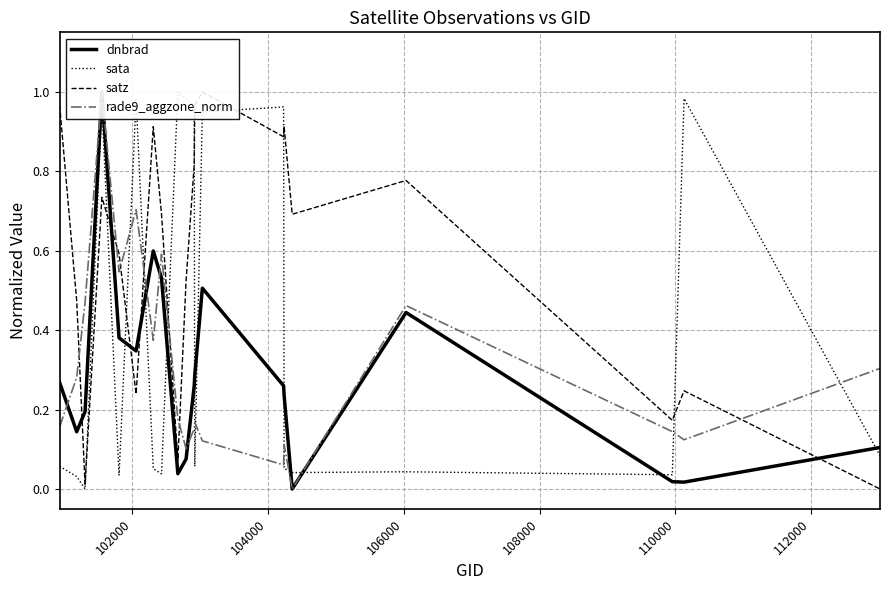

In sata, how many points are lower than both neighbors (excluding endpoints)?

6